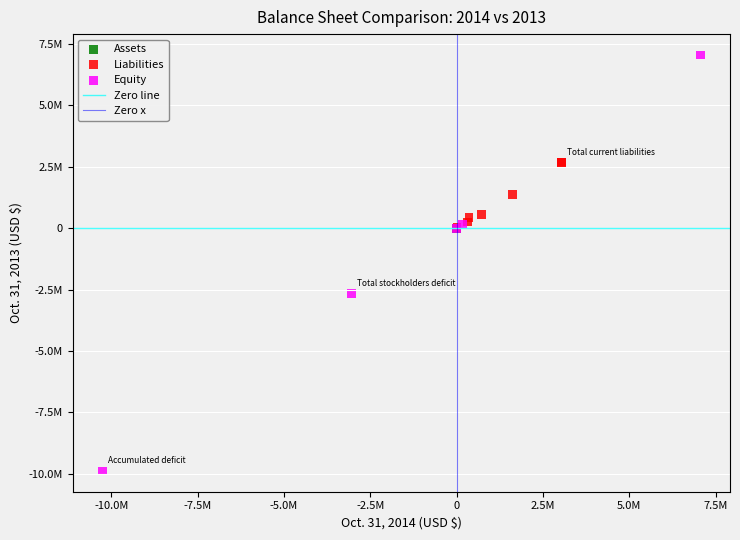

Which series contains the highest Y value?

Equity